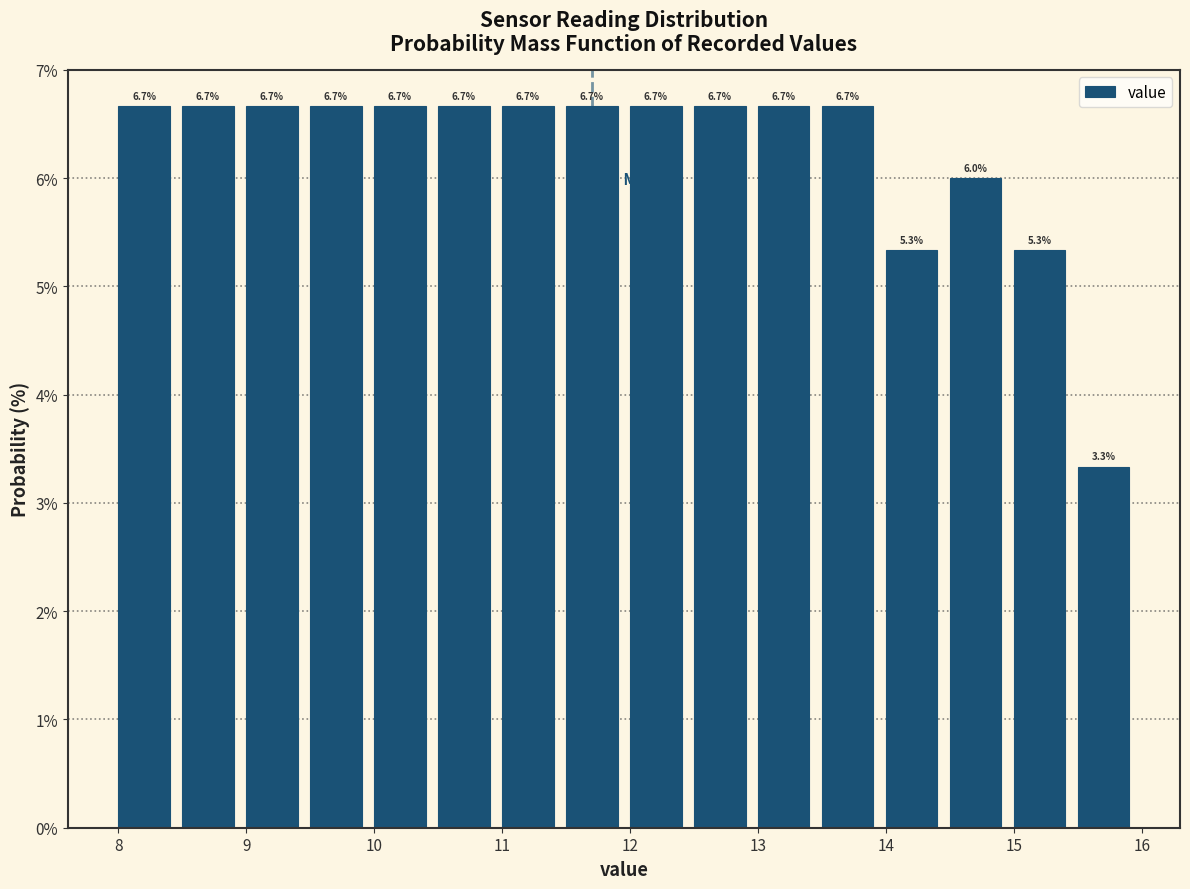

Reading left to right, transcribe this chart: for each bar, give the range it covers on the x-axis and its height. The bar edges are not printed on the chart, so give them approximately, as read against the axis.

7.95 to 8.45: 6.7
8.45 to 8.95: 6.7
8.95 to 9.45: 6.7
9.45 to 9.95: 6.7
9.95 to 10.45: 6.7
10.45 to 10.95: 6.7
10.95 to 11.45: 6.7
11.45 to 11.95: 6.7
11.95 to 12.45: 6.7
12.45 to 12.95: 6.7
12.95 to 13.45: 6.7
13.45 to 13.95: 6.7
13.95 to 14.45: 5.3
14.45 to 14.95: 6.0
14.95 to 15.45: 5.3
15.45 to 15.95: 3.3